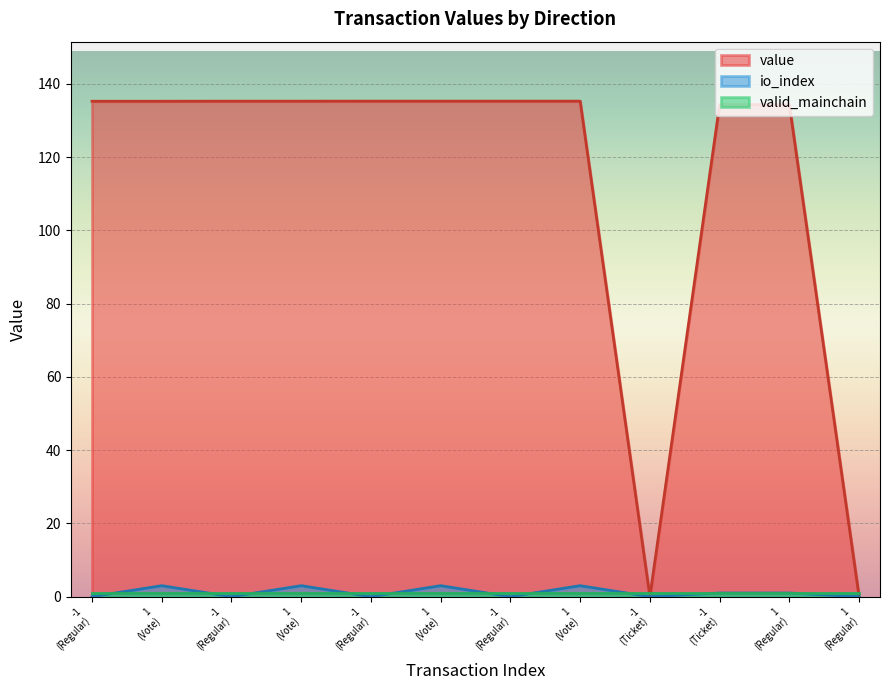

What is the value of the value point at the 11th from the left?

135.3